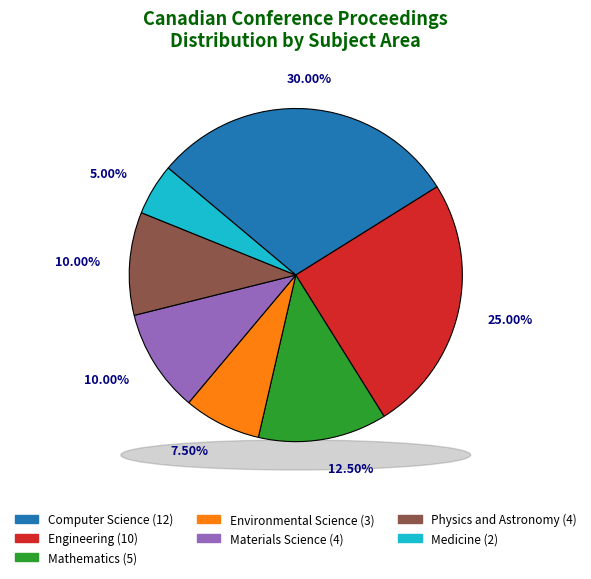

Rank the categories by value from lowest to highest.

Medicine, Environmental Science, Materials Science, Physics and Astronomy, Mathematics, Engineering, Computer Science